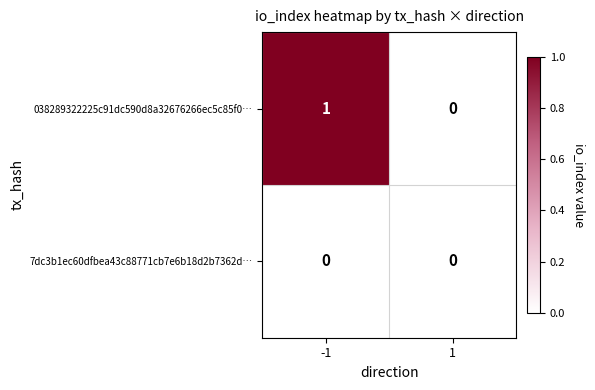

Reading left to right, extract all data points from this chart.

038289322225c91dc590d8a32676266ec5c85f0…: -1=1	1=0
7dc3b1ec60dfbea43c88771cb7e6b18d2b7362d…: -1=0	1=0